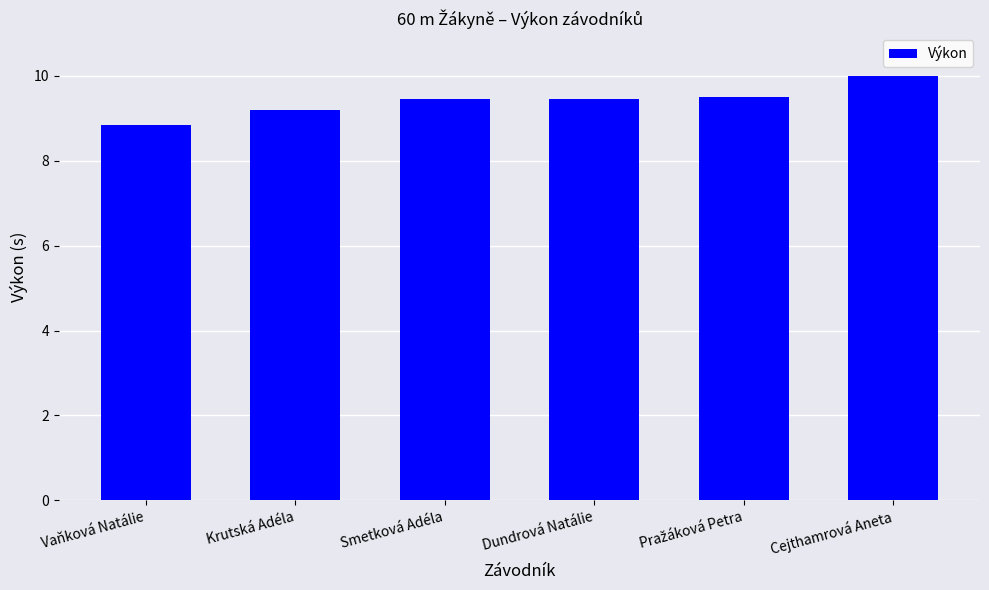

The chart shows a value of 9.4 at Smetková Adéla. True or false?

True